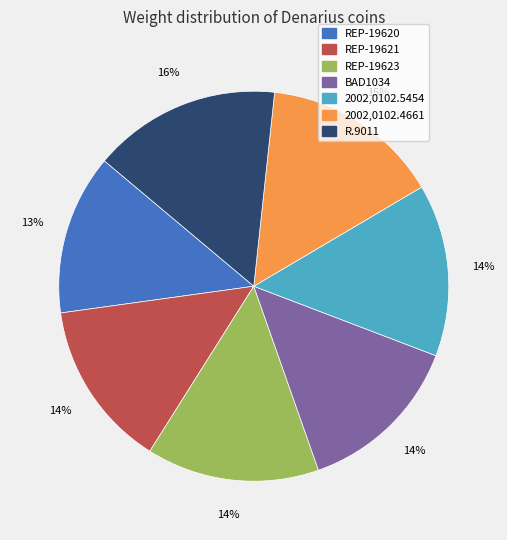

Is 2002,0102.4661 the majority of the pie?

No